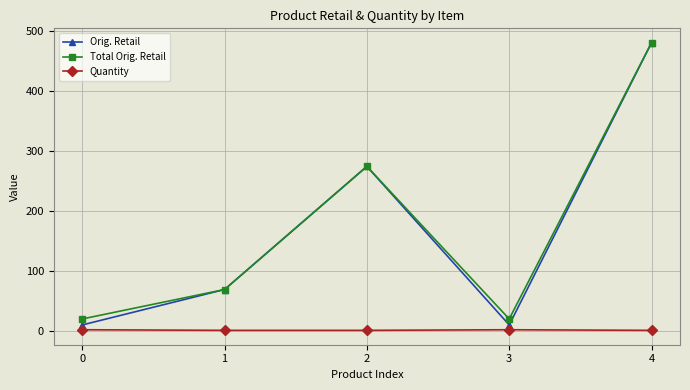

The Orig. Retail series shows 480.0 at 4. True or false?

True